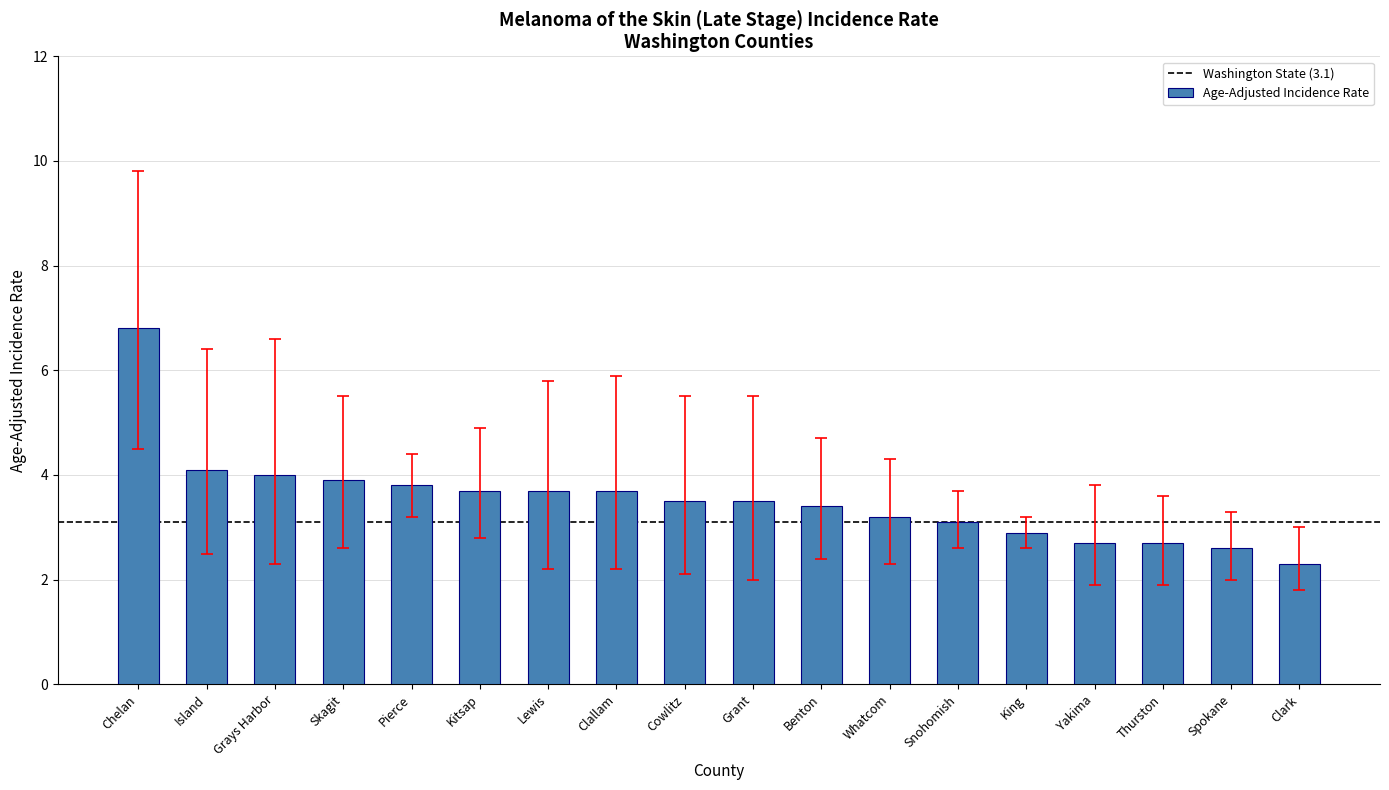

What is the label of the 9th bar from the right?

Grant